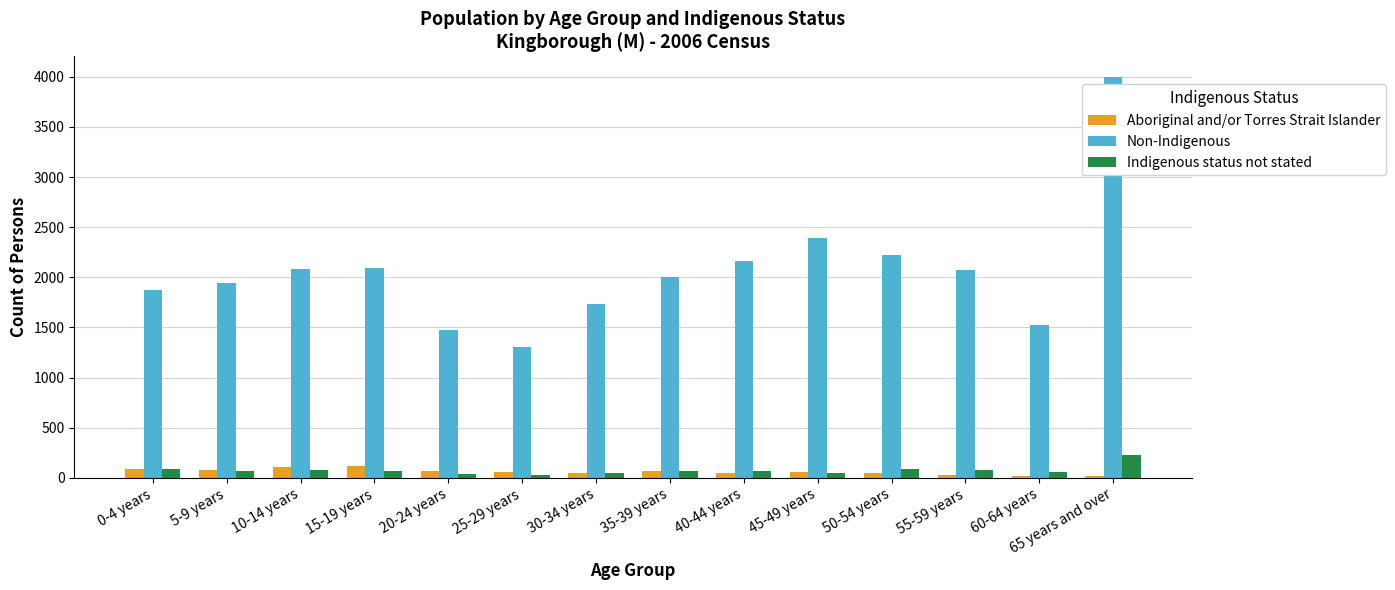

What is the sum of all Non-Indigenous values?

28888